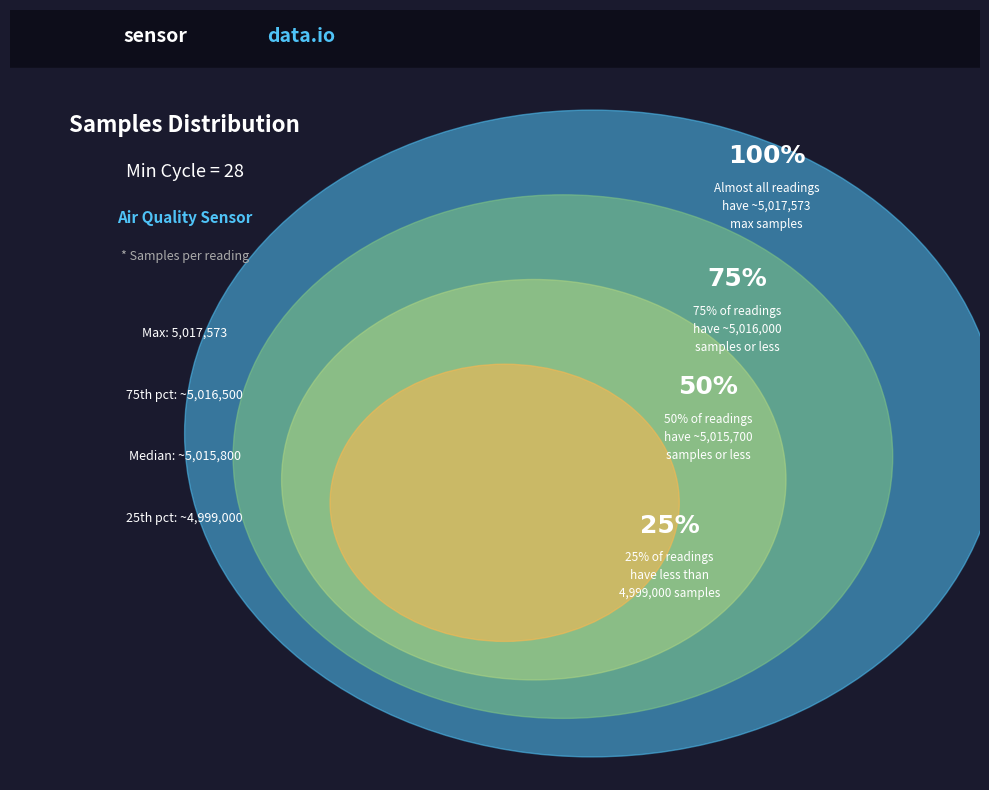

Approximately how many times larger is the value at 28 compared to 28?

1.0